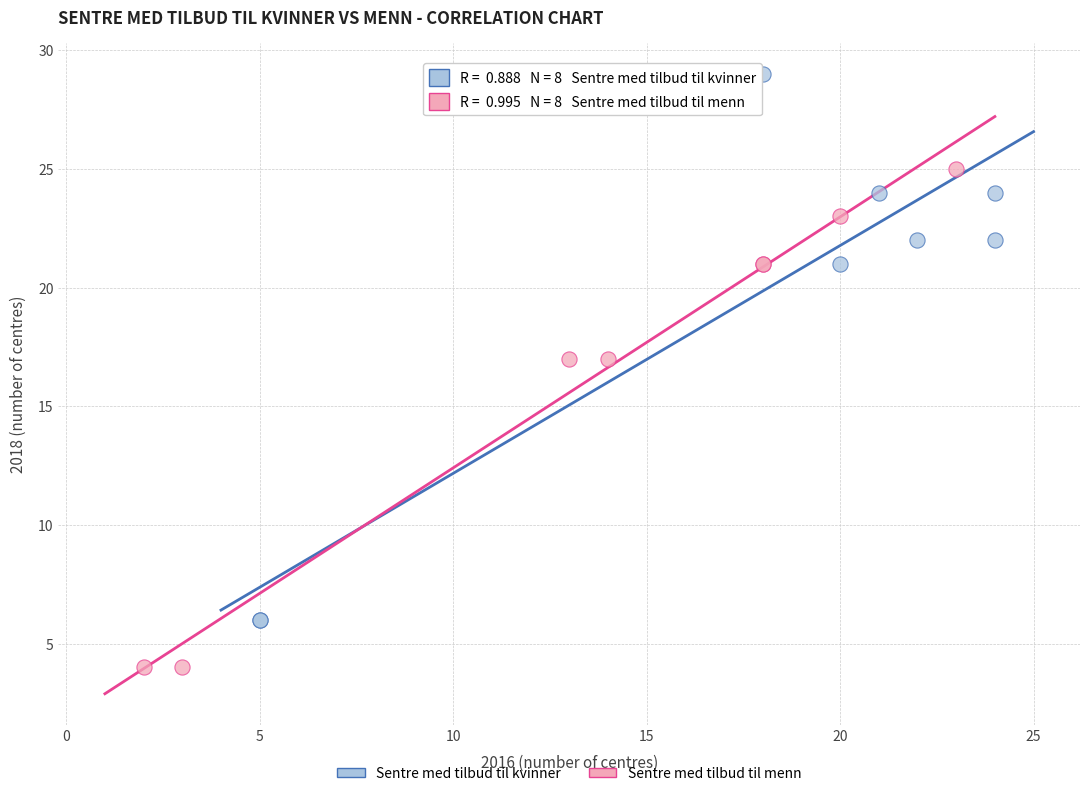

Which series has the largest Y range (max minus min)?

Sentre med tilbud til kvinner